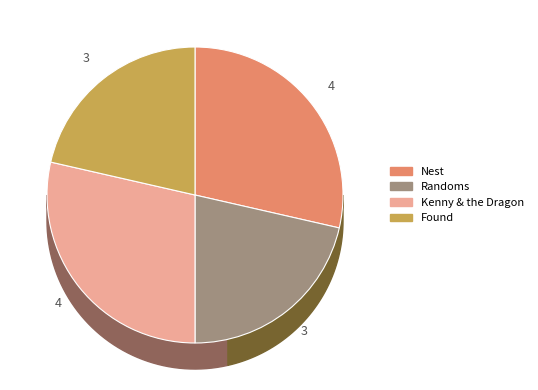

To the nearest percent, what is the difference between the Found and Nest slice percentages?

7%